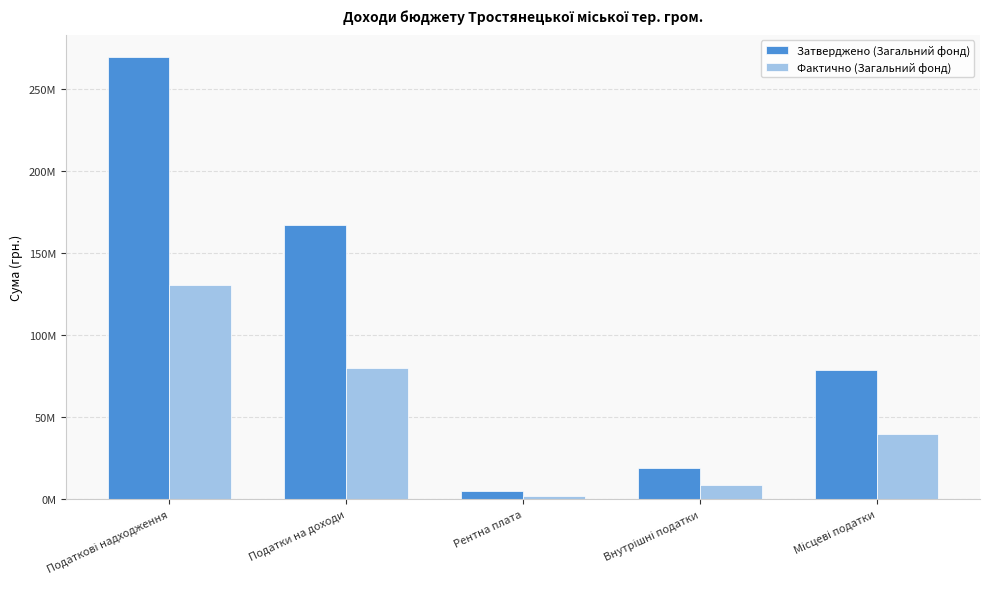

At which label does Затверджено (Загальний фонд) first exceed 78661773?

Податкові надходження